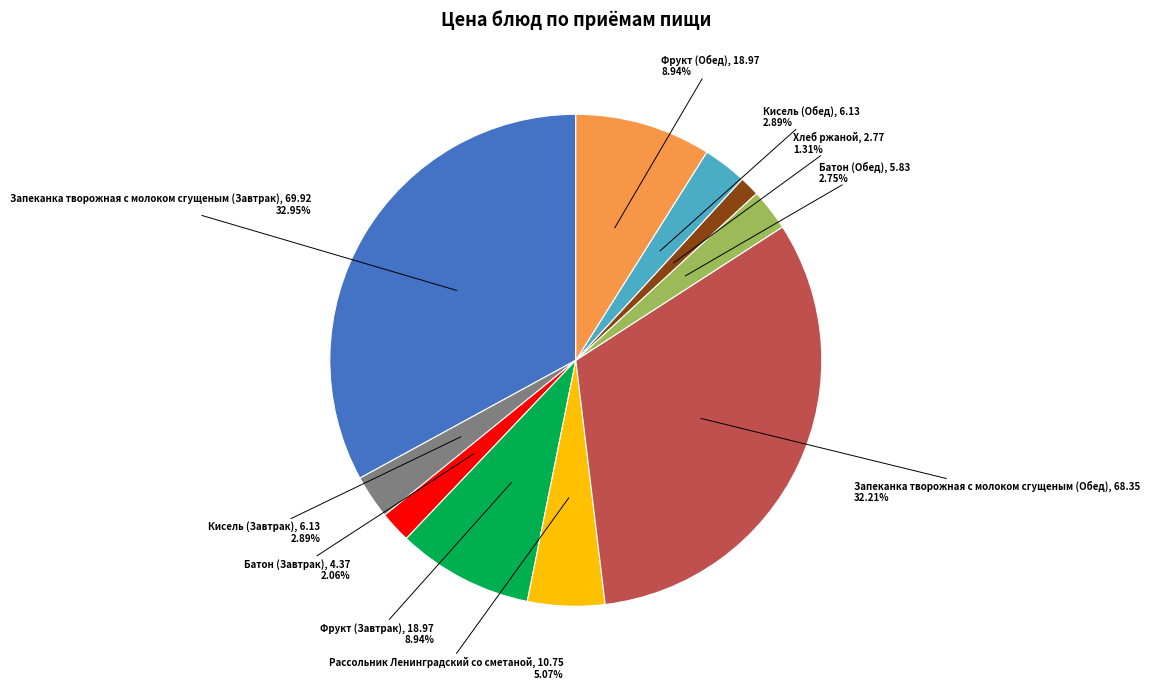

Combined, what portion of the pie is Кисель (Обед) and Кисель (Завтрак)?

5.8%